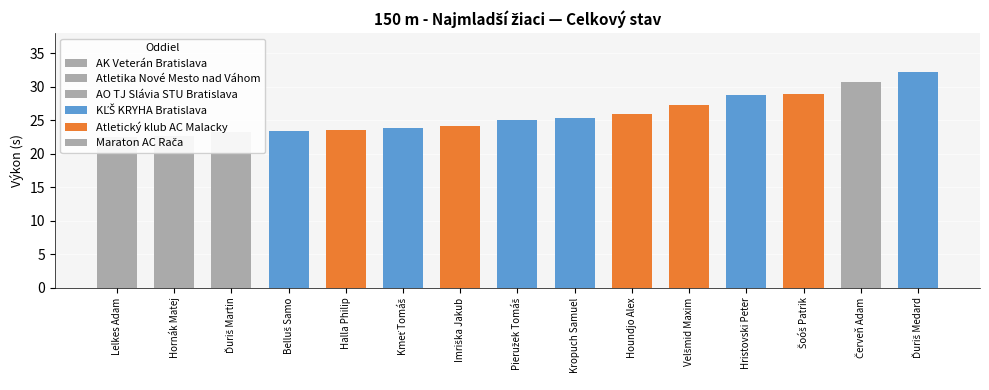

Which label corresponds to the smallest value in the chart?

Lelkes Adam